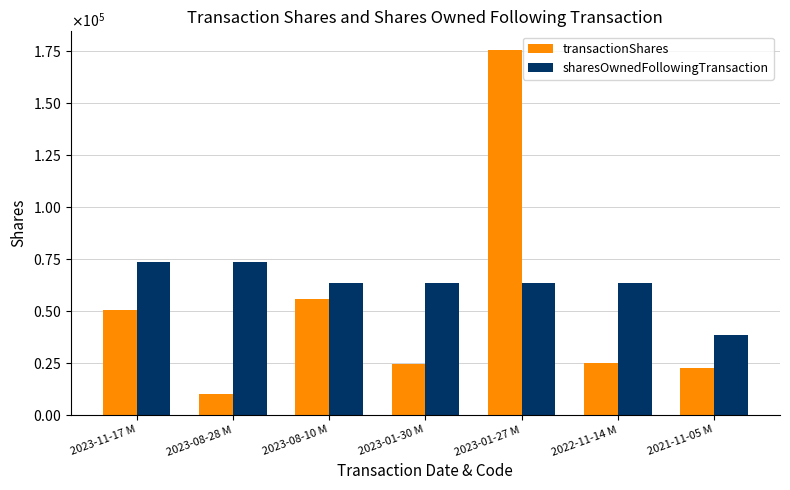

Which series has the largest total across all categories?

sharesOwnedFollowingTransaction